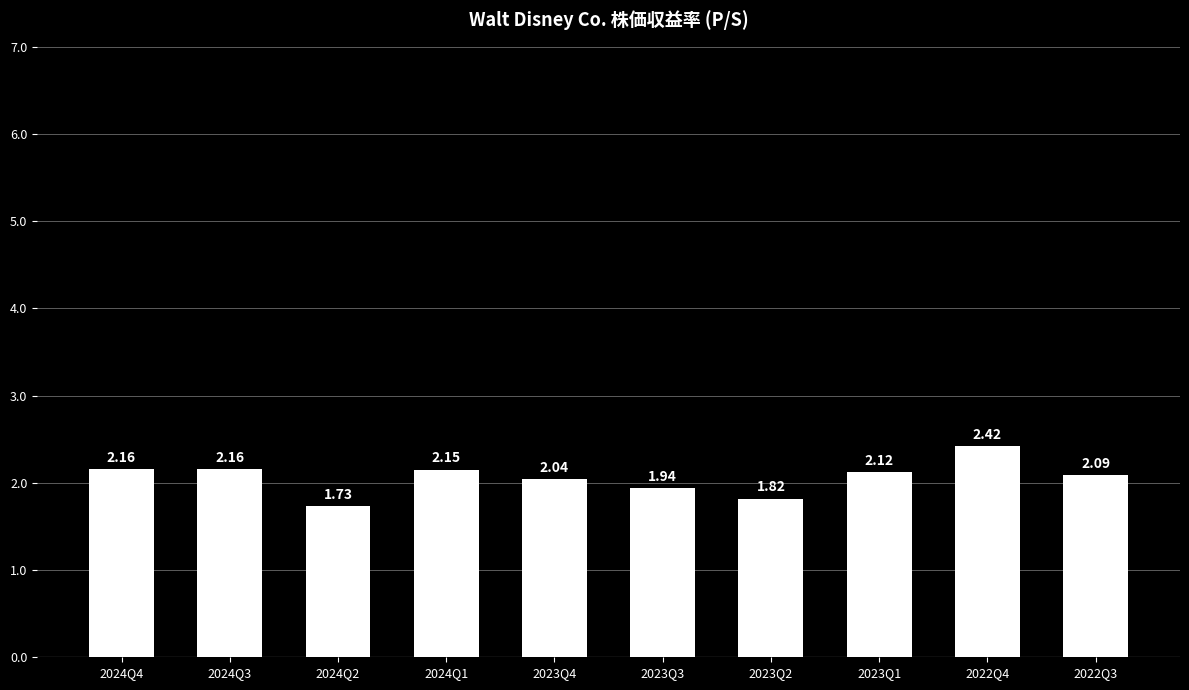

At which label does the data first exceed 2?

2024Q4